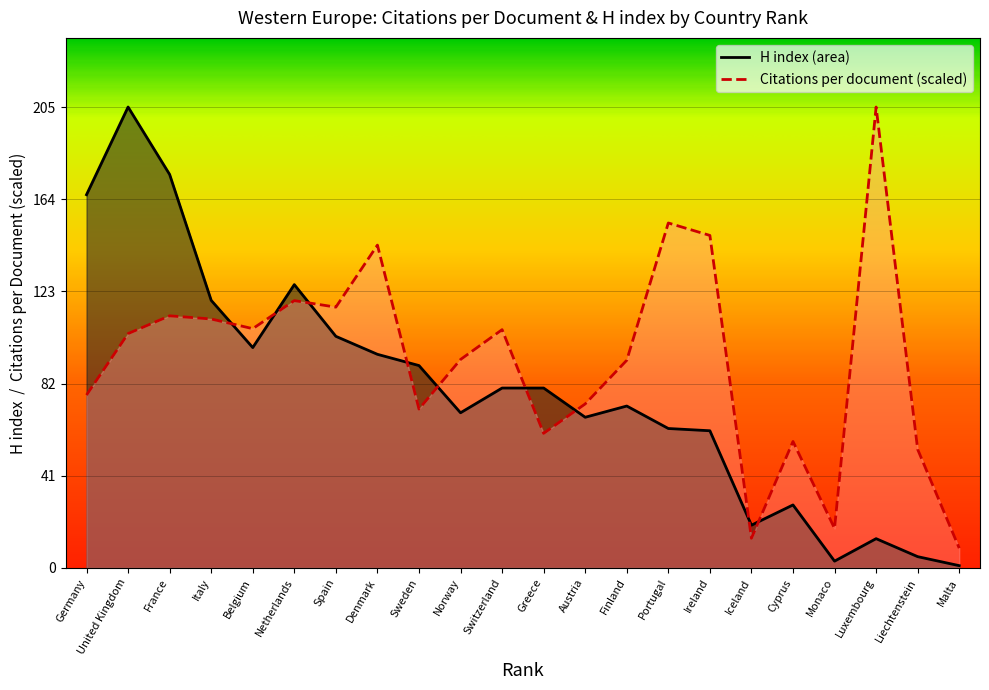

List the series in order of their overall mean, highest first.

Citations per document, H index